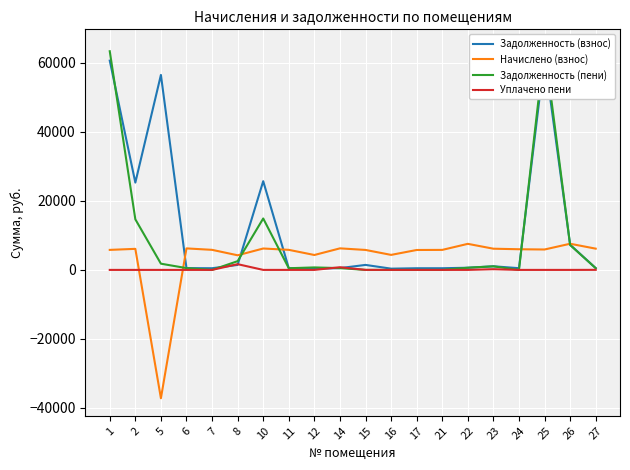

Where is Уплачено пени nearest to the value 832?

14